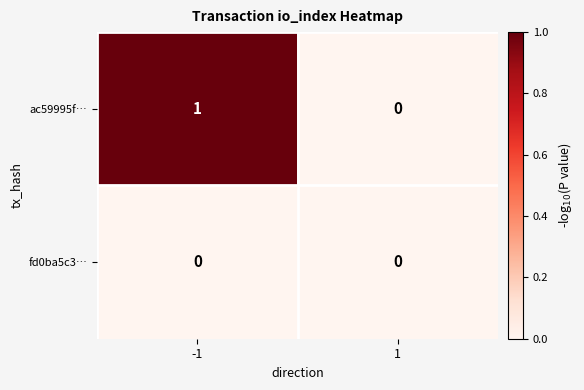

List the series in order of their overall mean, lowest first.

fd0ba5c3…, ac59995f…